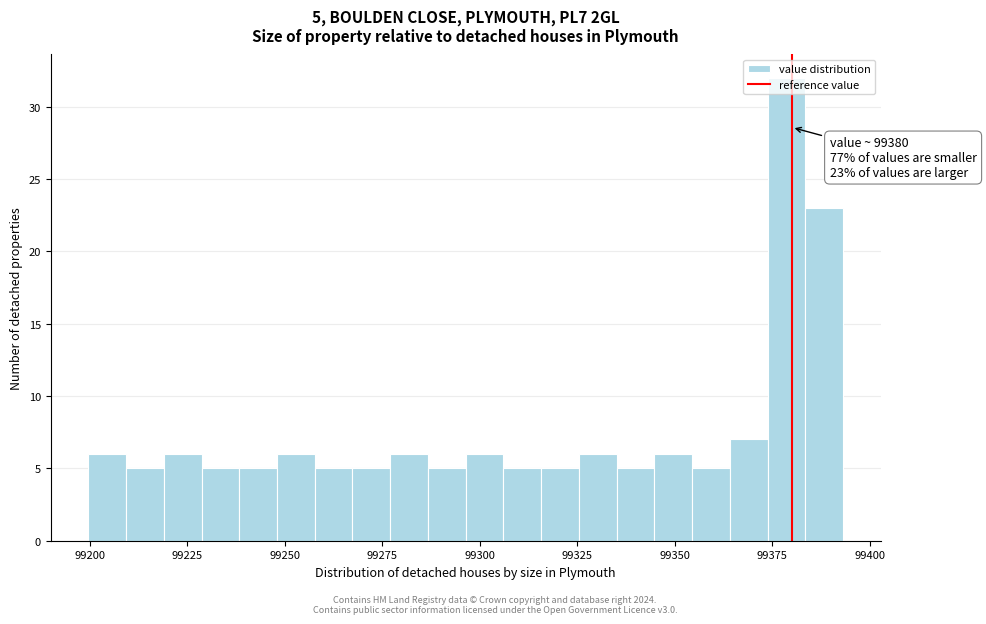

Around what value on the x-axis is the tallest bar? Give the approximate position of its centre, as read against the axis.

99380